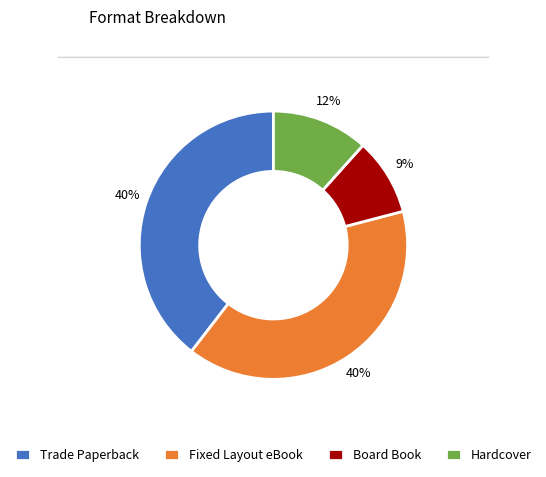

The Trade Paperback slice represents 26% of the pie. True or false?

False